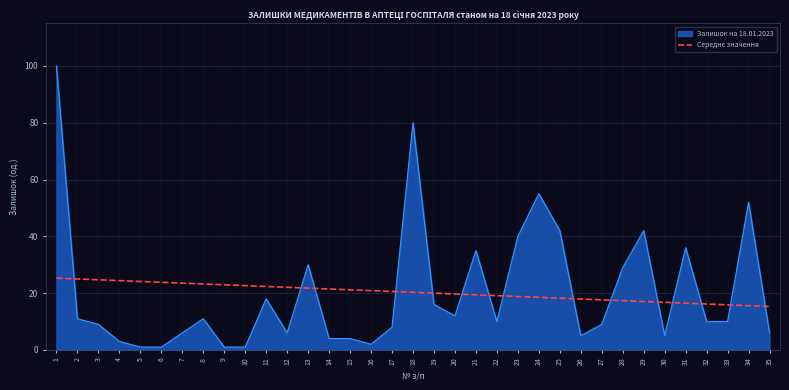

What is the total value across all series at 21?

54.4